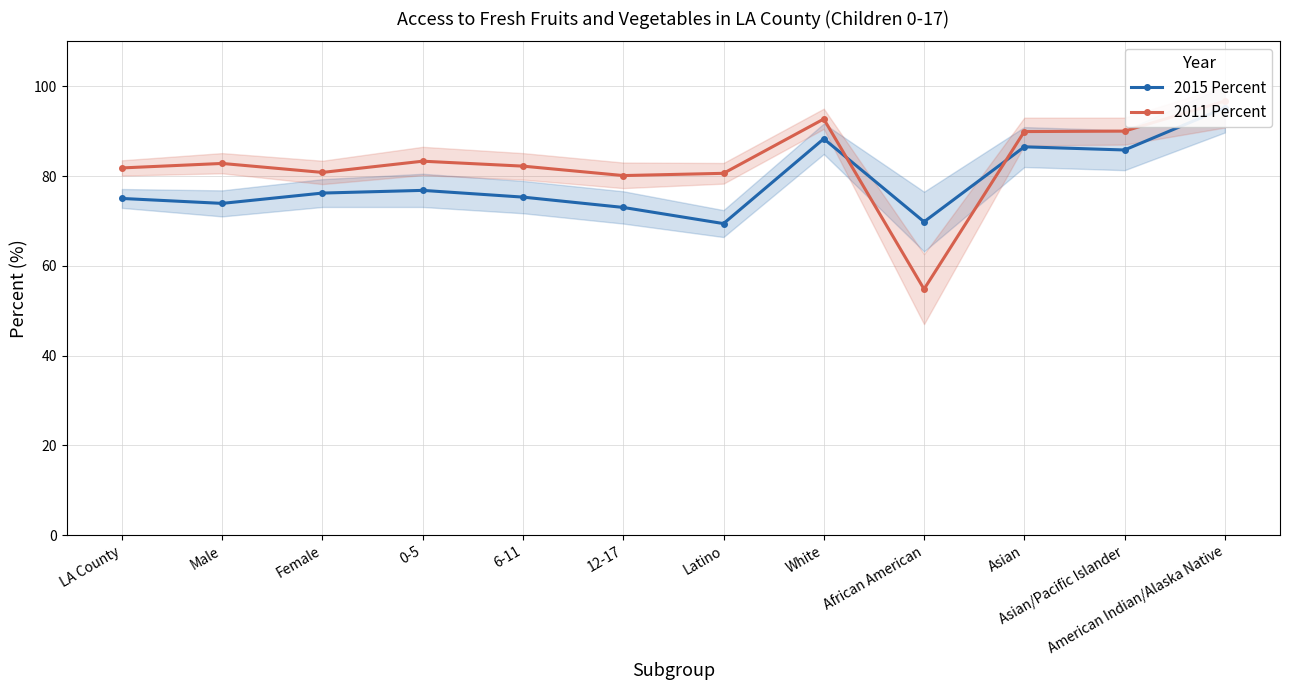

What is the label of the 2nd point from the left?

Male